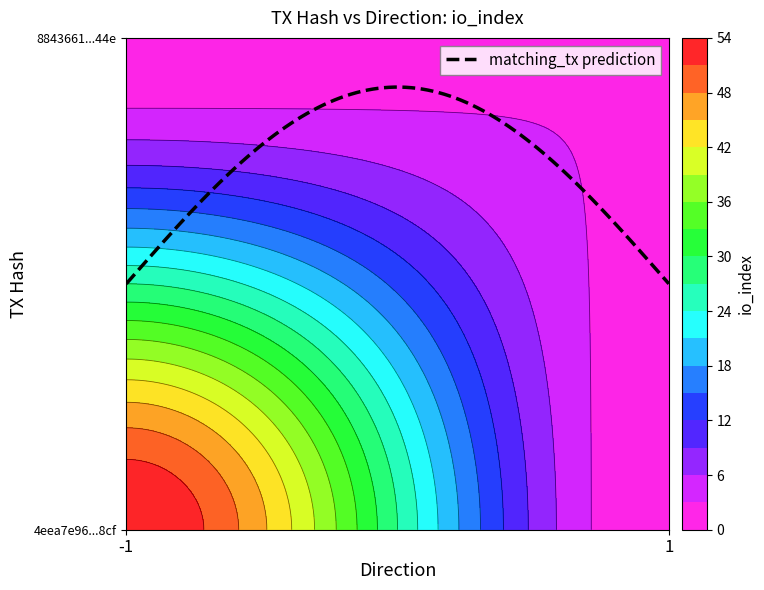

Which series changed the most between direction and io_index?

4eea7e96768f753b1113187105ae73b211608cf